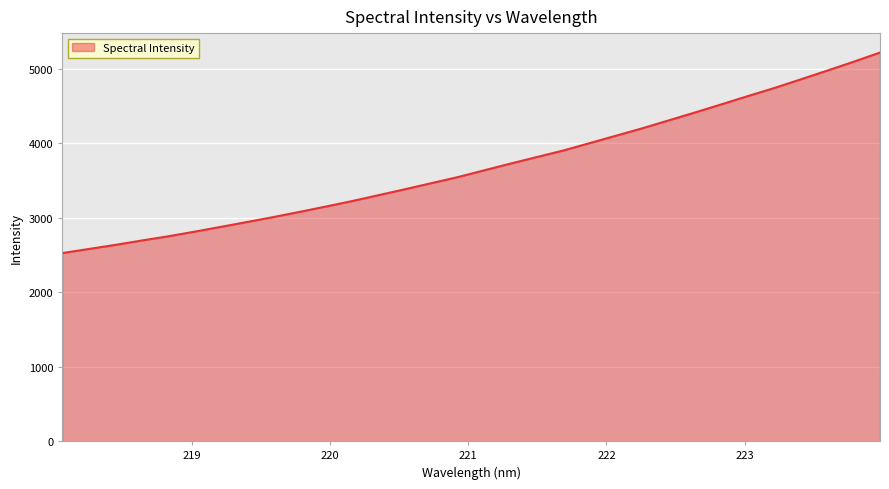

What is the greatest value displayed?

5217.3